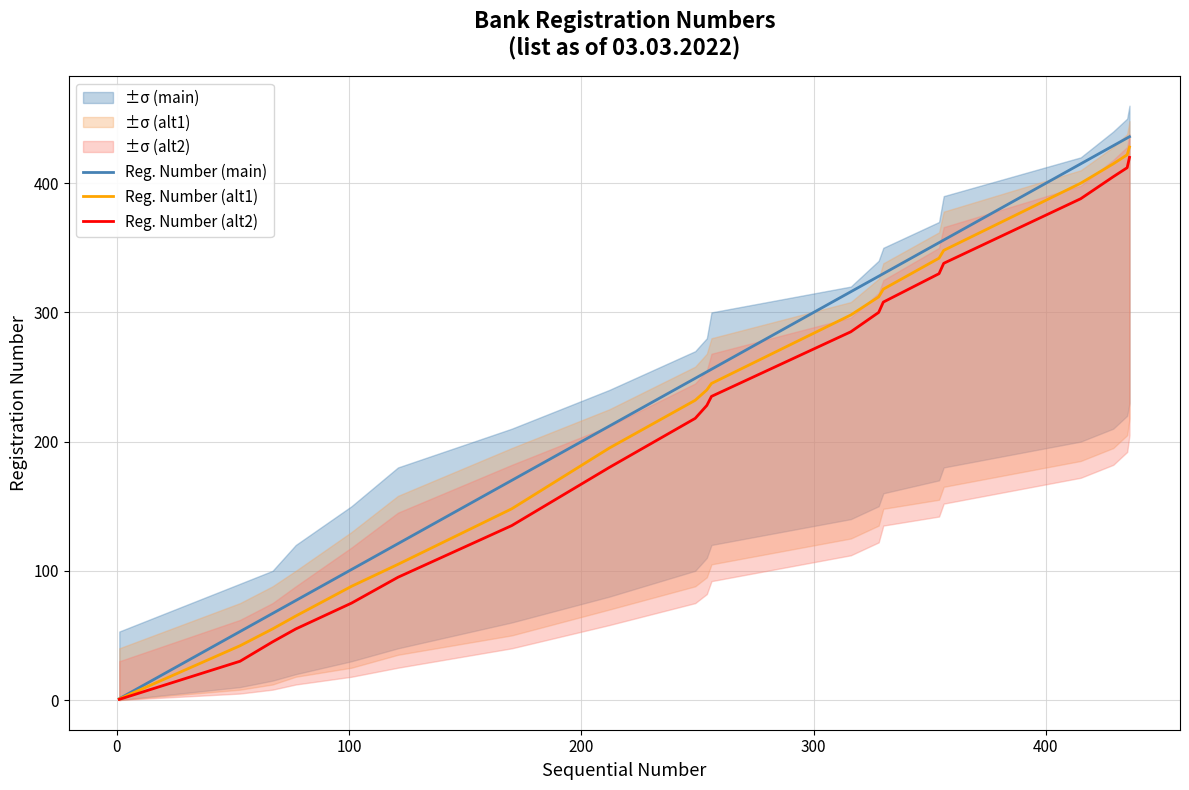

True or false: Reg. Number (main) and Reg. Number (alt1) intersect in this chart.

False